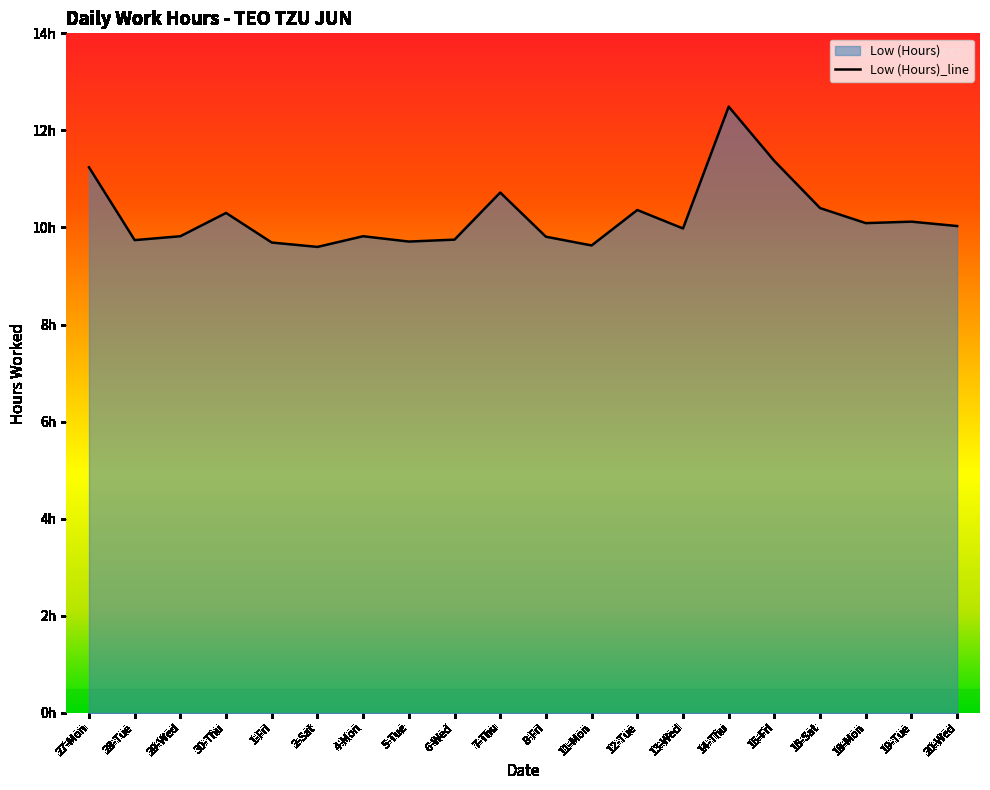

List the labels in order of value, smallest first.

2-Sat, 11-Mon, 1-Fri, 5-Tue, 28-Tue, 6-Wed, 8-Fri, 29-Wed, 4-Mon, 13-Wed, 20-Wed, 18-Mon, 19-Tue, 30-Thu, 12-Tue, 16-Sat, 7-Thu, 27-Mon, 15-Fri, 14-Thu